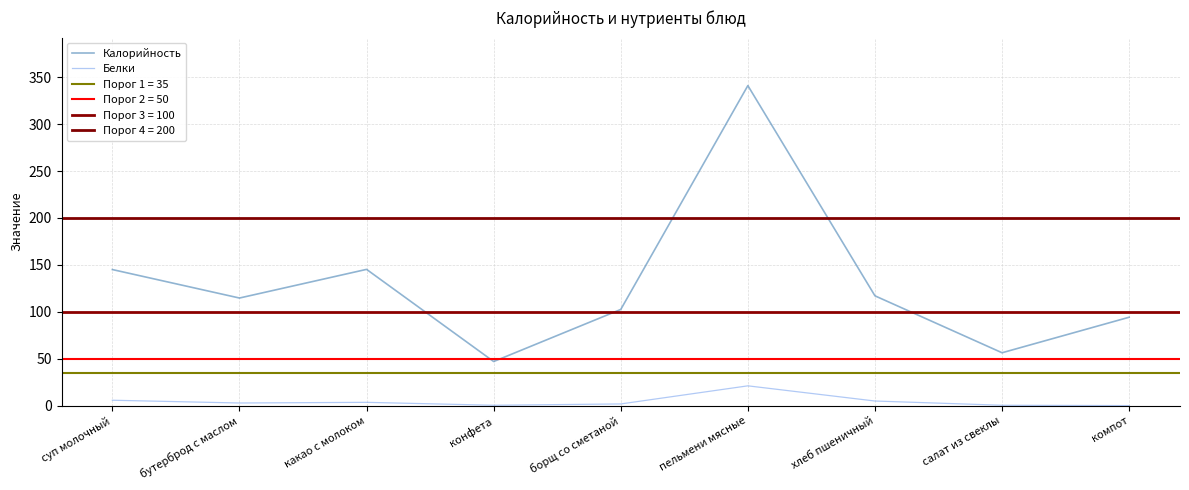

What is the value of the Белки point at the 5th from the left?

1.8